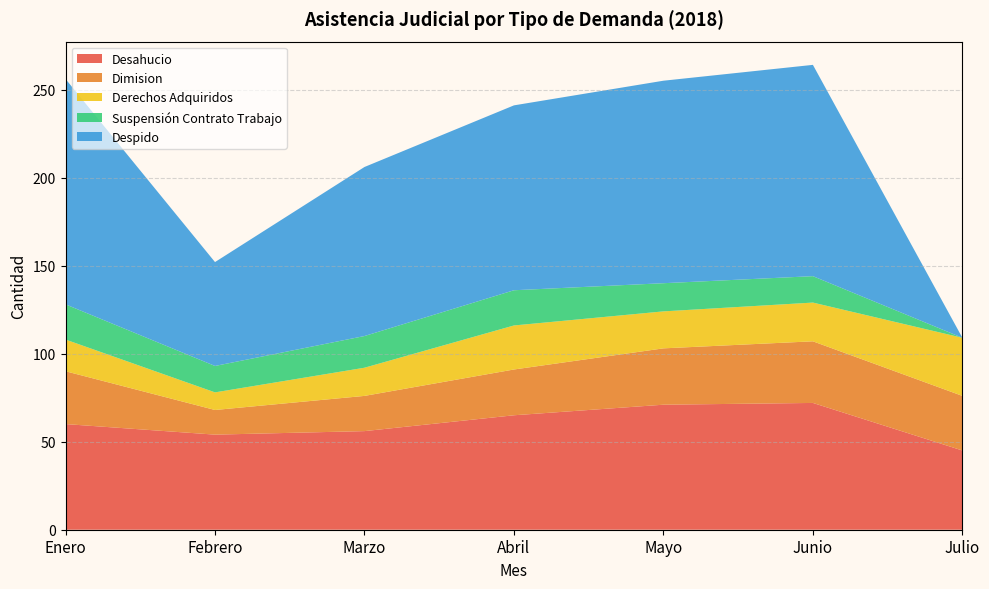

Reading left to right, transcribe all the data shown in this chart.

Desahucio: Enero=60	Febrero=54	Marzo=56	Abril=65	Mayo=71	Junio=72	Julio=45
Dimision: Enero=30	Febrero=14	Marzo=20	Abril=26	Mayo=32	Junio=35	Julio=31
Derechos Adquiridos: Enero=18	Febrero=10	Marzo=16	Abril=25	Mayo=21	Junio=22	Julio=33
Suspensión Contrato Trabajo: Enero=20	Febrero=15	Marzo=18	Abril=20	Mayo=16	Junio=15	Julio=0
Despido: Enero=128	Febrero=59	Marzo=96	Abril=105	Mayo=115	Junio=120	Julio=0